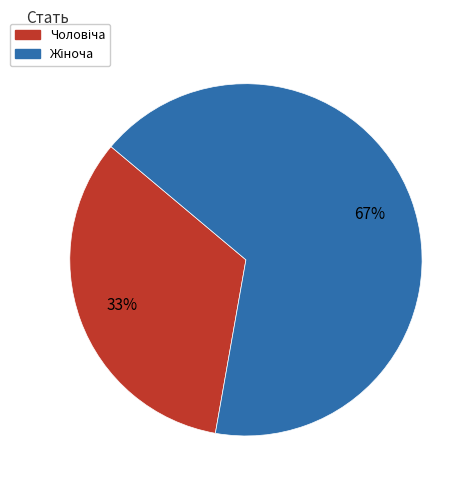

Does any single category account for the majority?

Yes